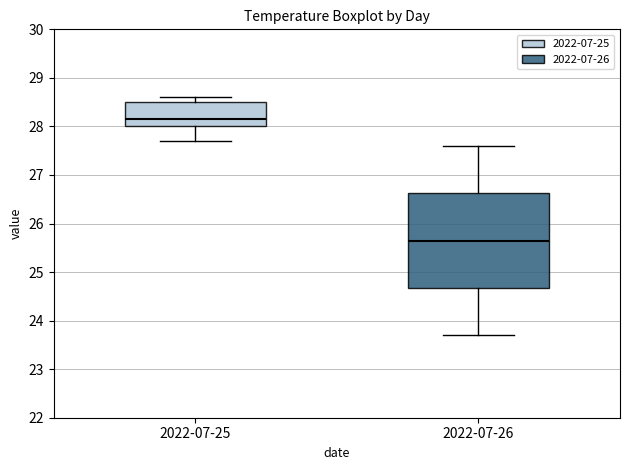

Comparing the boxes themselves (not the whiskers), which one is the tallest?

2022-07-26